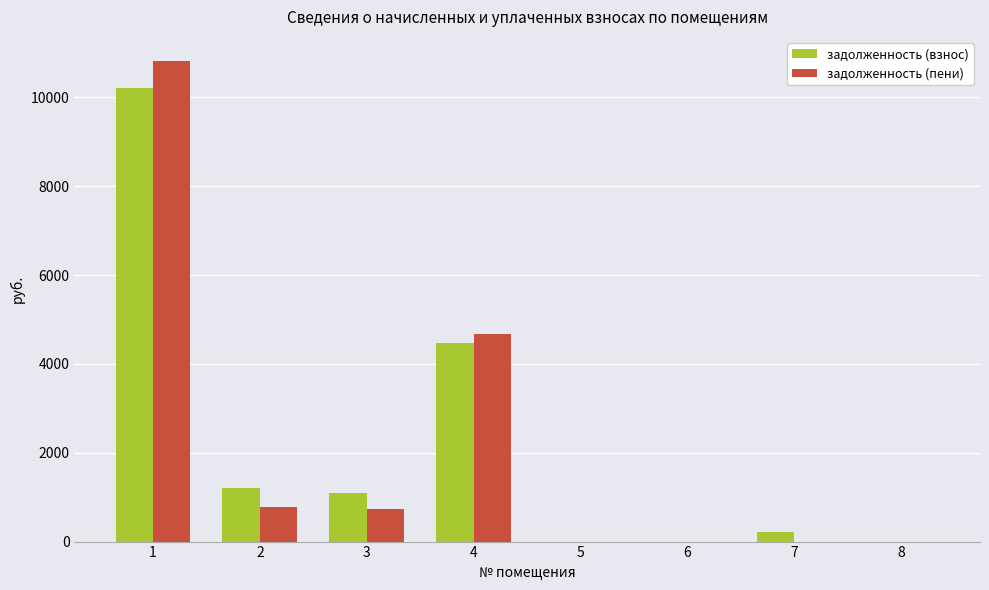

Where does the задолженность (взнос) series first go above 1096?

1